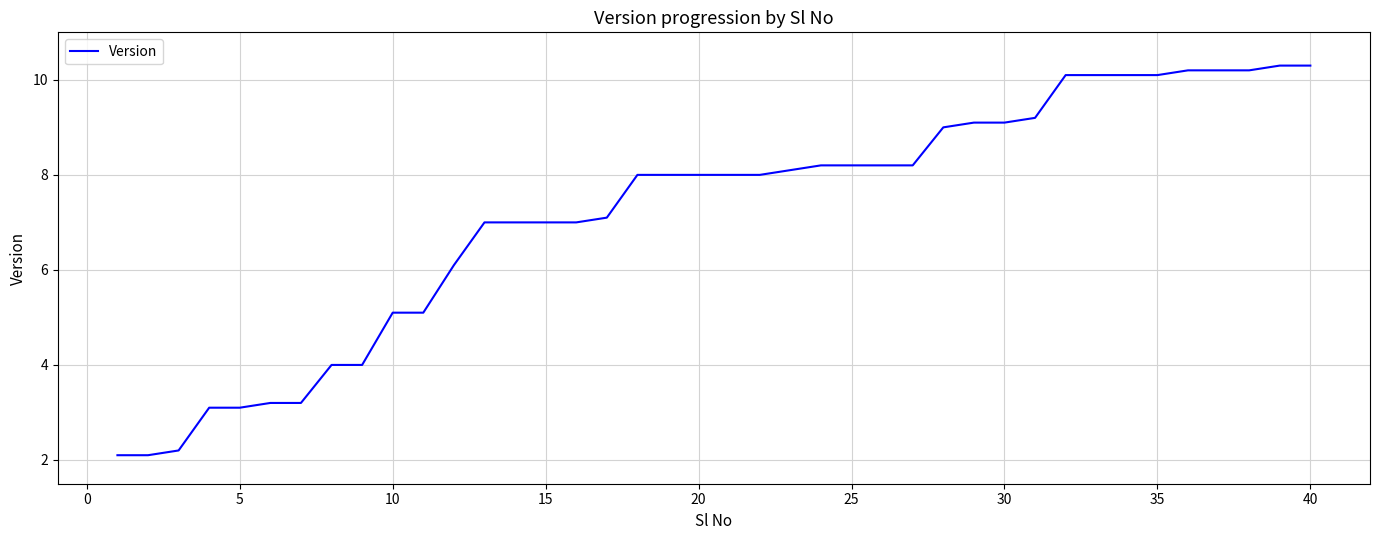

What is the maximum value shown in the chart?

10.3